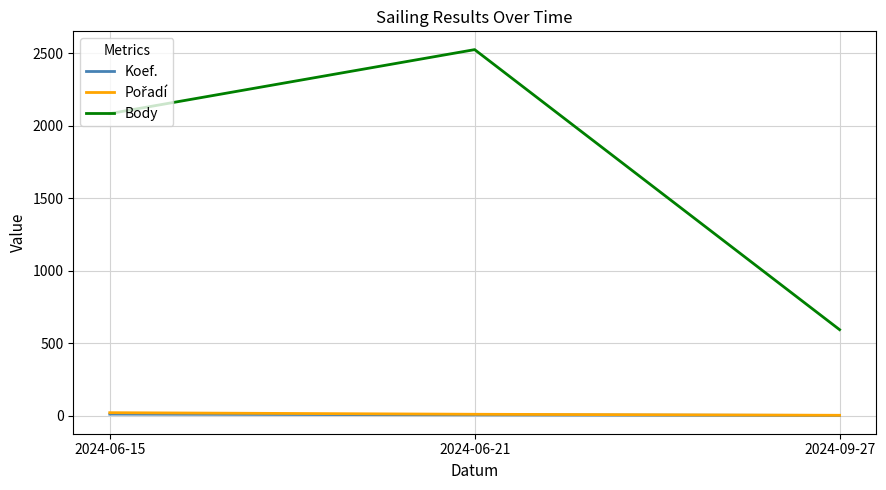

What is the difference between the highest and lowest values at 2024-06-21?

2517